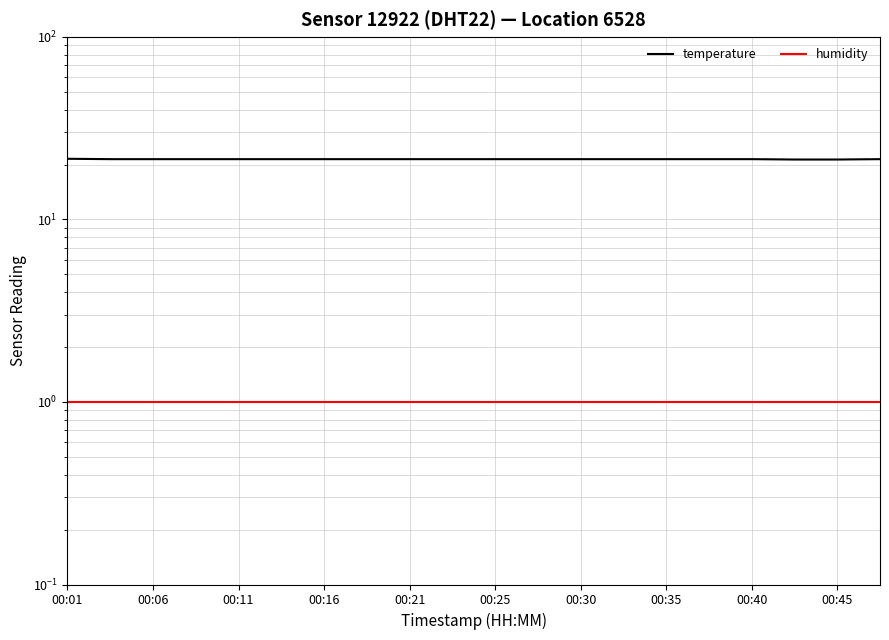

True or false: humidity and temperature intersect in this chart.

False